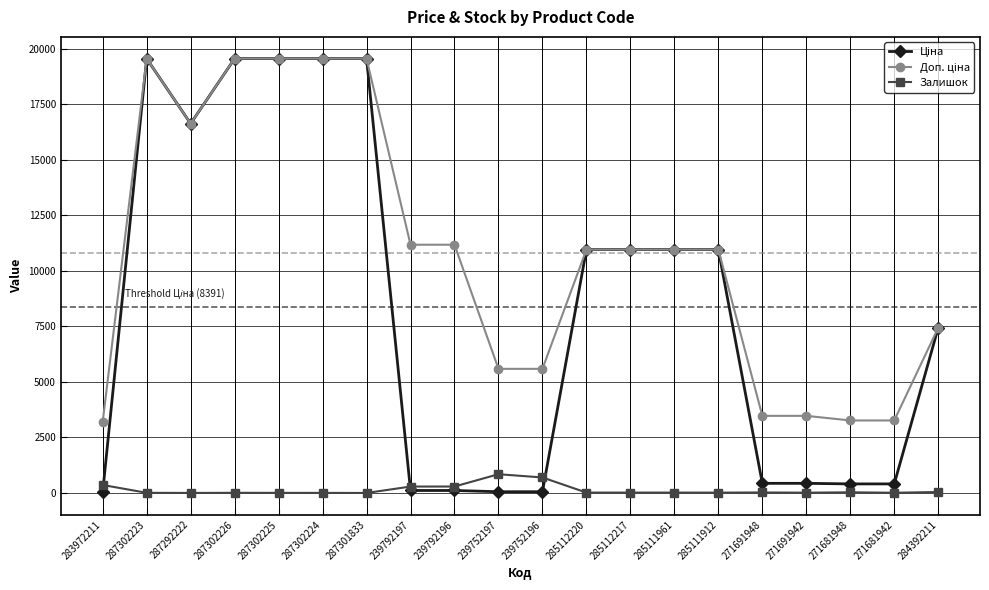

What is the maximum value for Залишок?

845.0